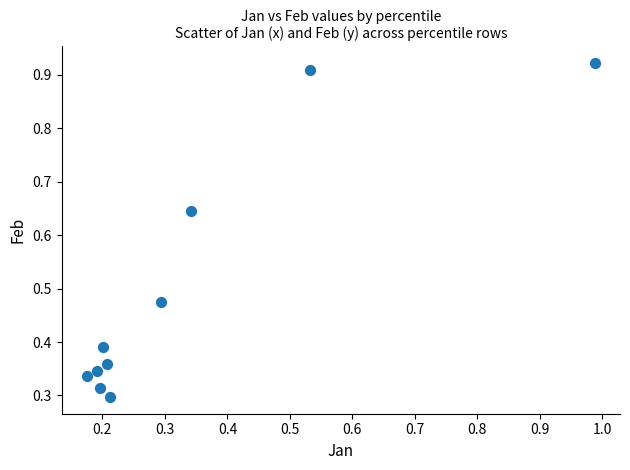

What is the range of X values (max minus min)?

0.8